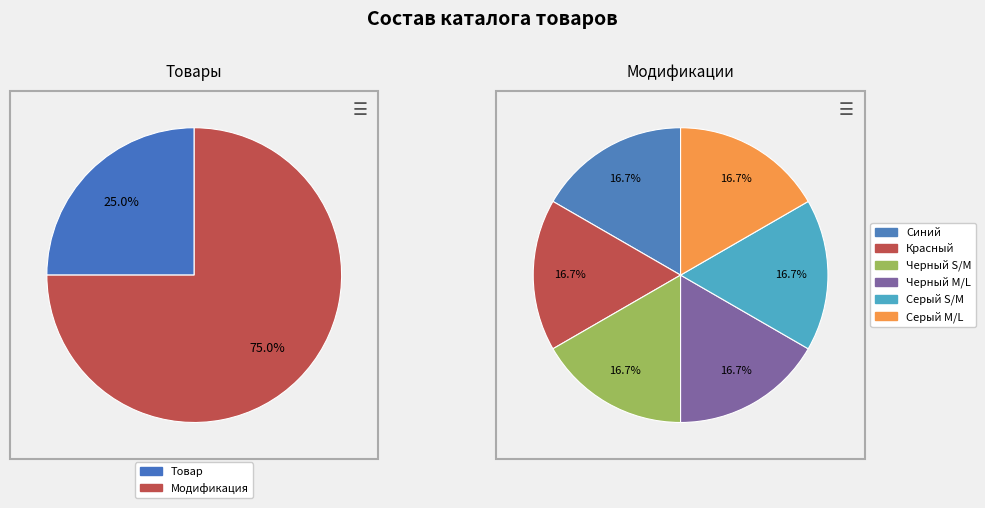

Which category has the smallest portion of the pie?

Товар